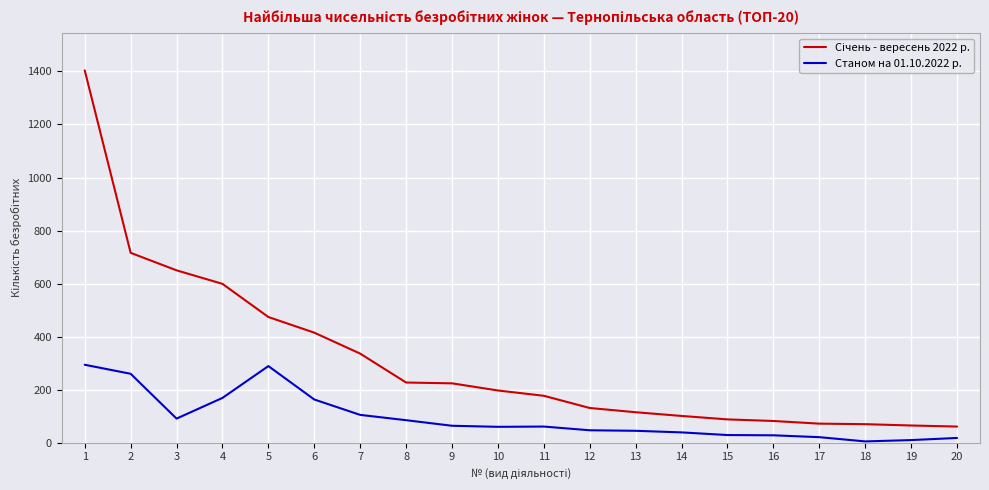

The value of Станом на 01.10.2022 р. at 13 is 45. True or false?

True